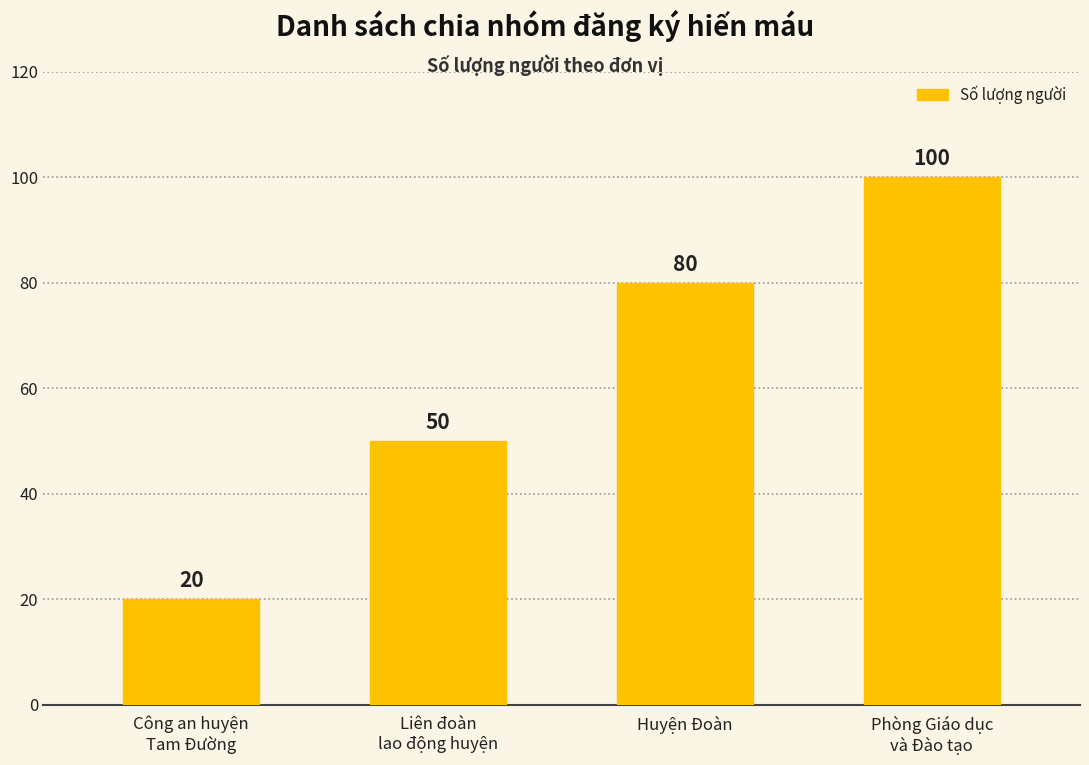

What is the label of the 1st bar from the right?

Phòng Giáo dục
và Đào tạo